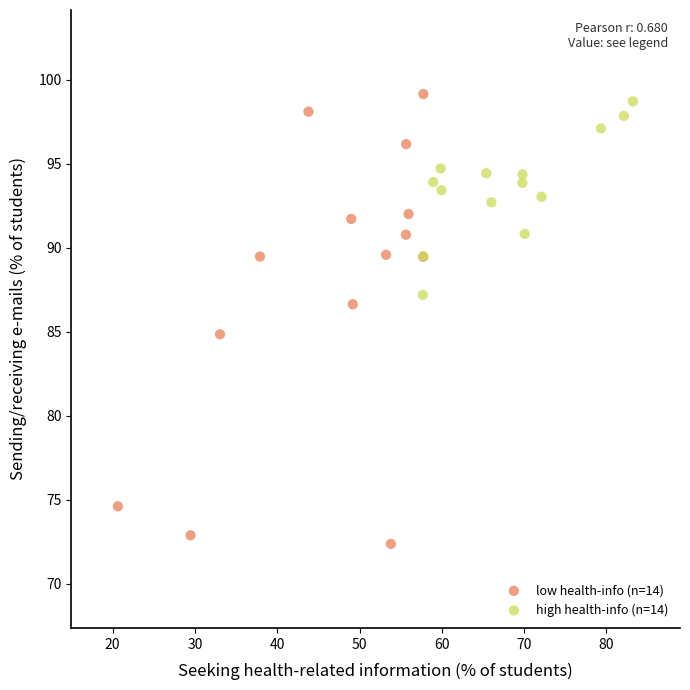

Which series reaches the minimum Y coordinate?

low health-info (n=14)